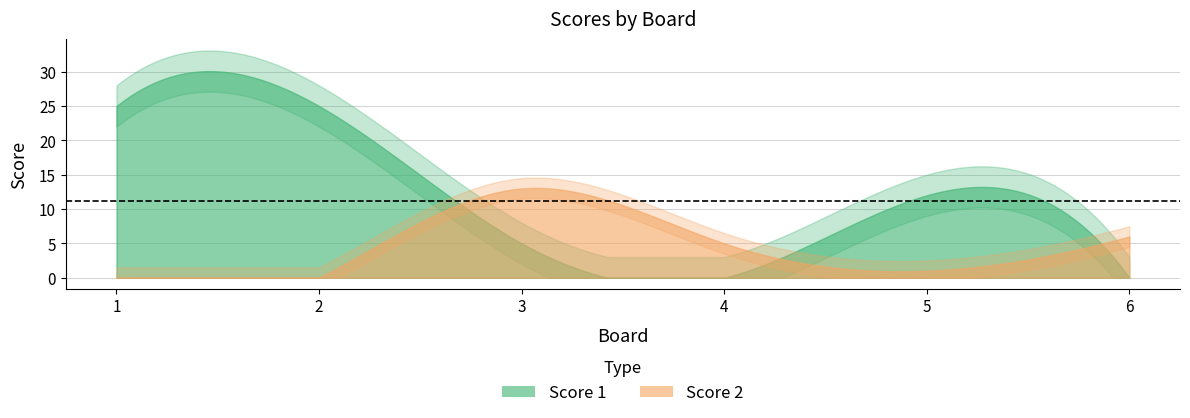

Rank the series at 3 from lowest to highest value.

Score 1, Score 2